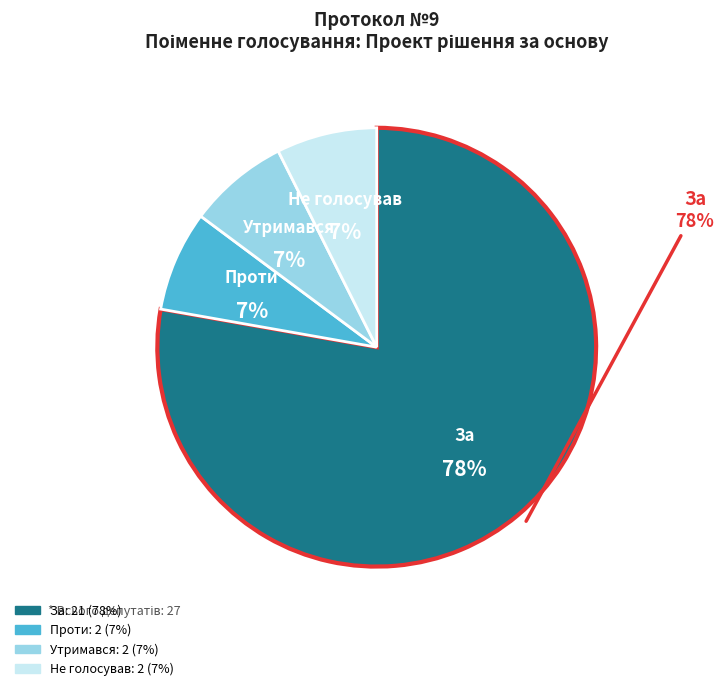

Does Проти (За основу) account for over 50% of the chart?

No